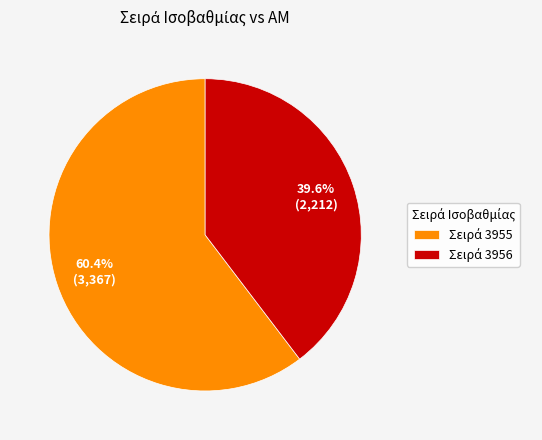

Is there any slice that represents more than half of the pie?

Yes